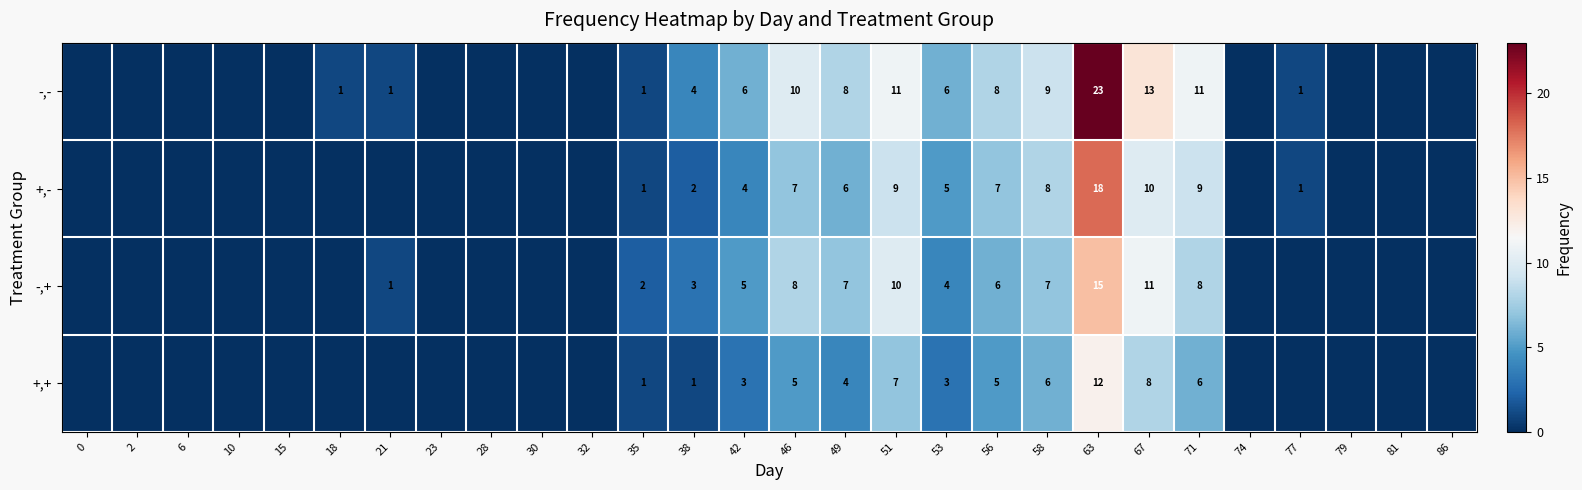

At which category does the chart reach its peak across all series?

63